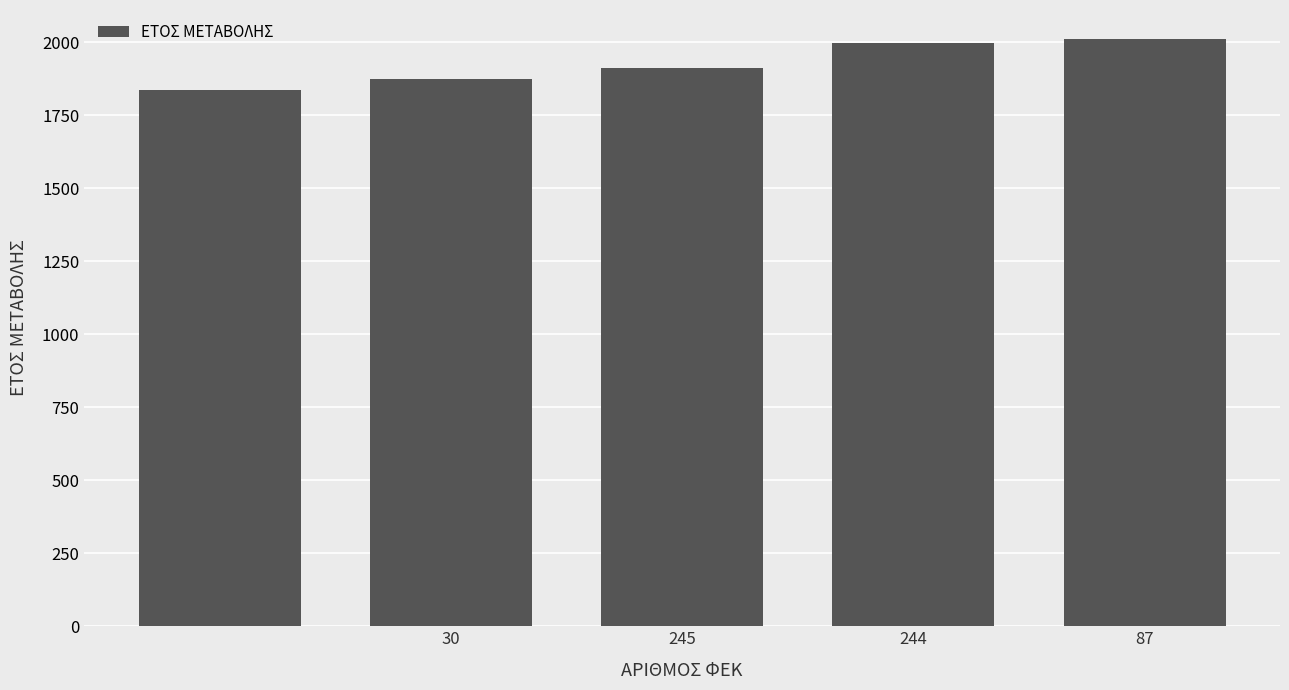

What is the difference between the maximum and second lowest values?

135